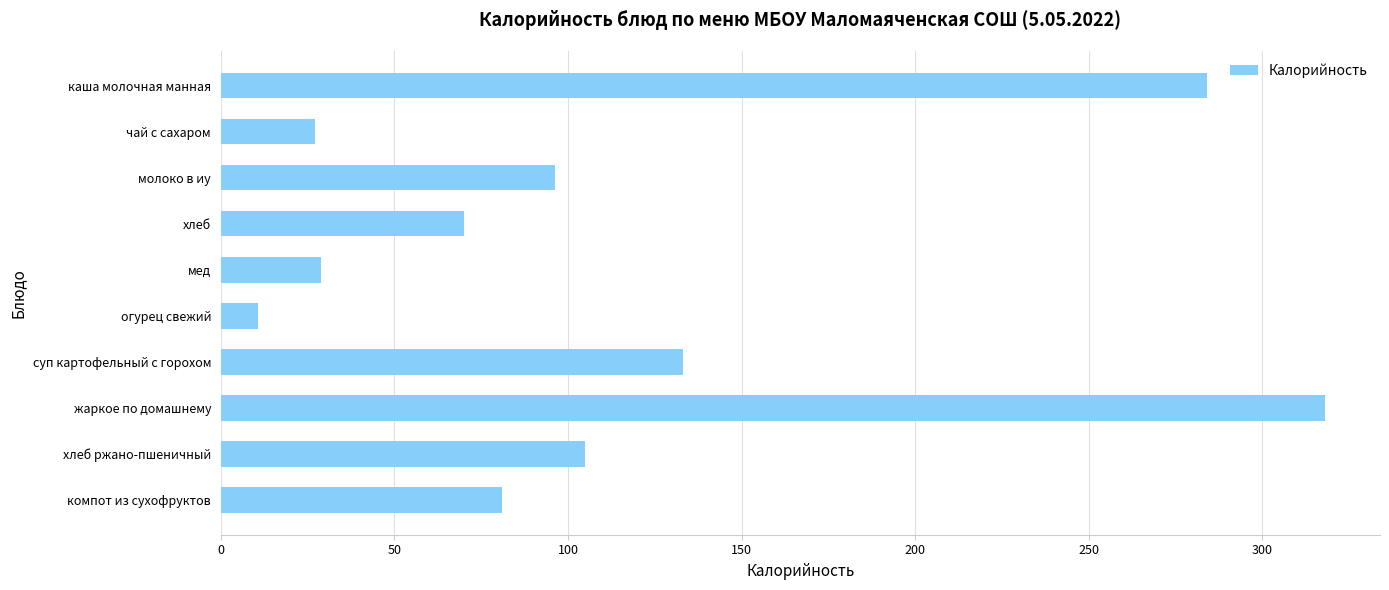

The value at молоко в иу is 96.4. True or false?

True